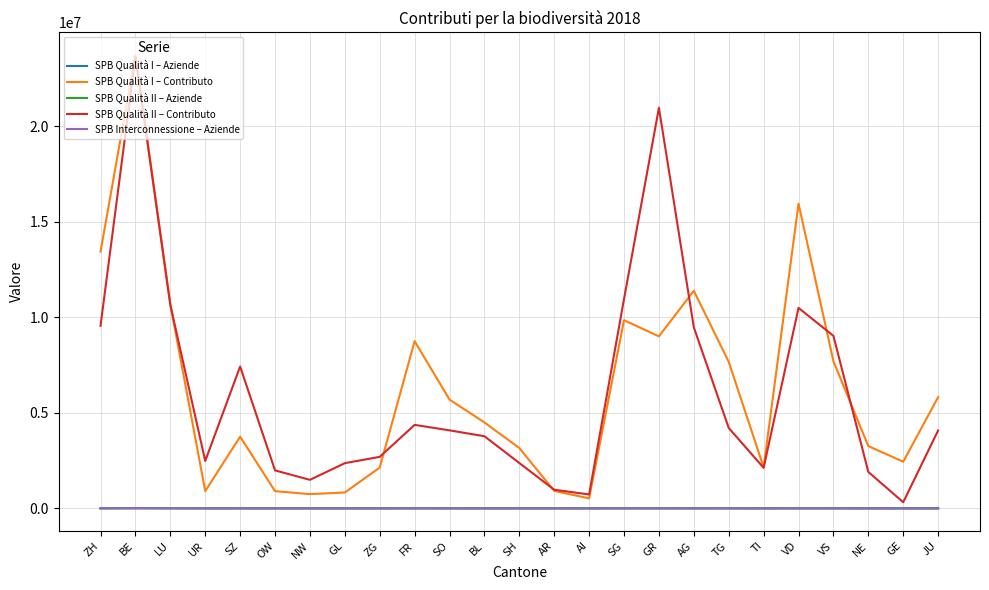

In SPB Qualità II – Contributo, how many points are lower than both neighbors (excluding endpoints)?

5